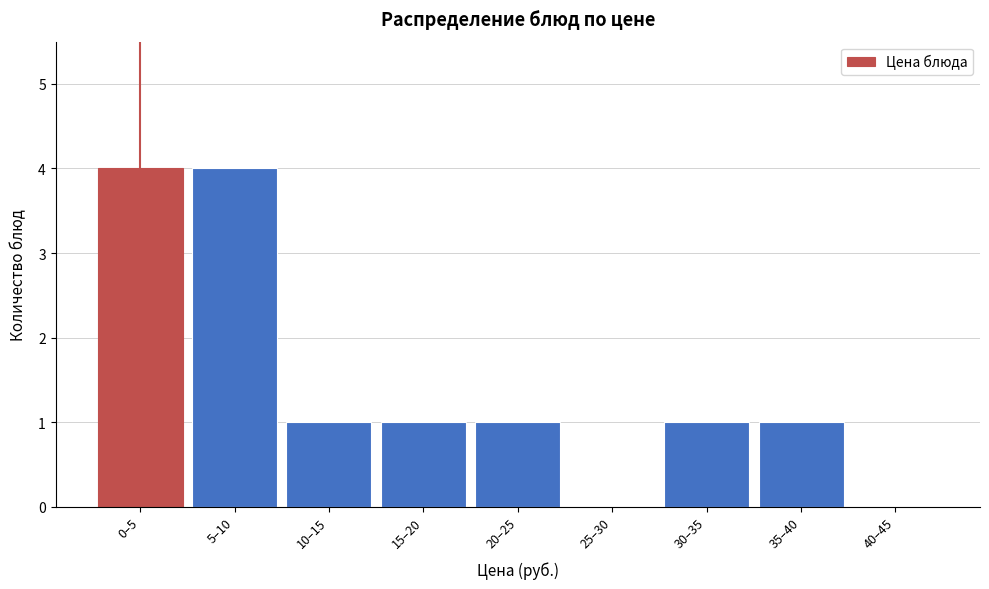

Reading left to right, extract all data points from this chart.

0–5=4	5–10=4	10–15=1	15–20=1	20–25=1	25–30=0	30–35=1	35–40=1	40–45=0